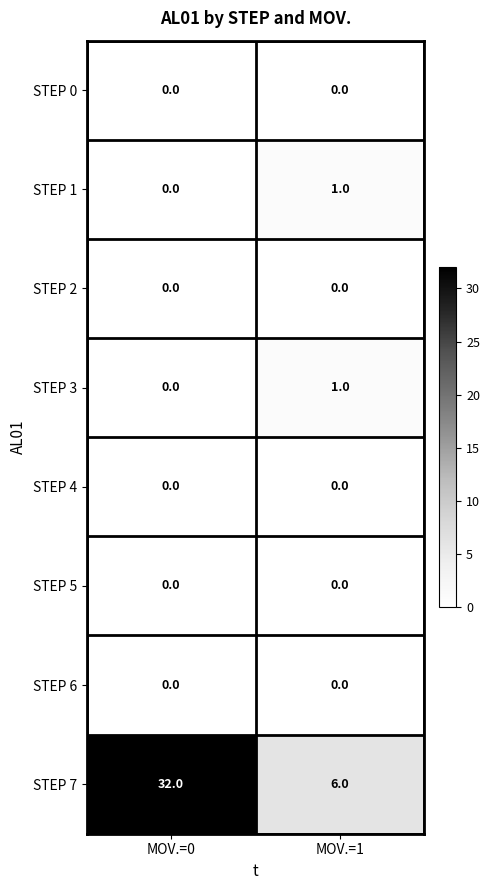

Is it true that STEP 1 equals 1 at MOV.=1?

True